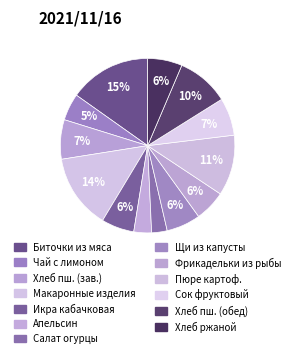

How many slices are in this pie chart?

13